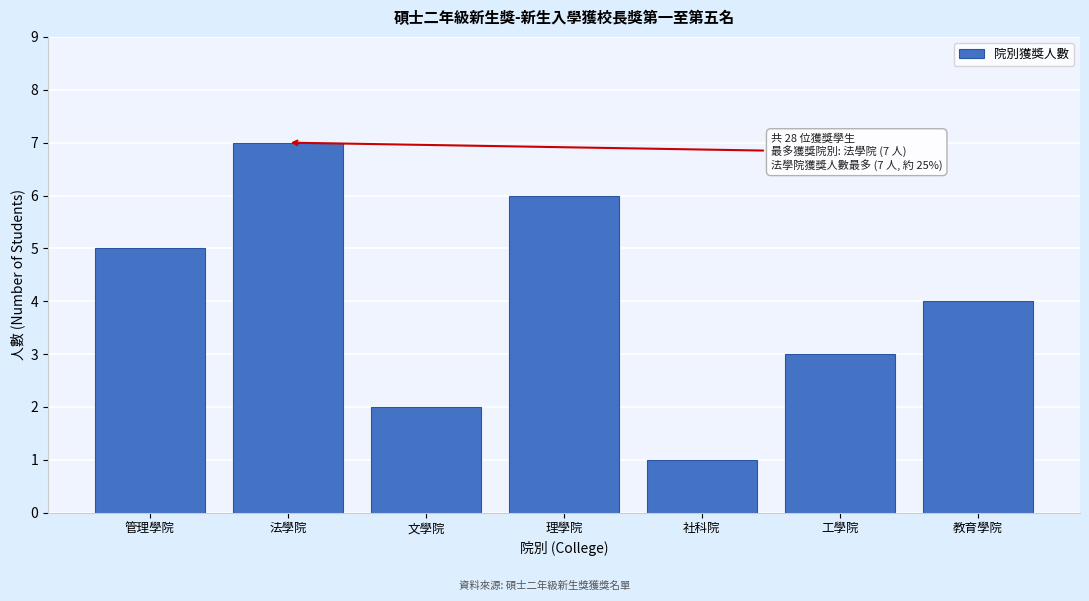

Reading left to right, extract all data points from this chart.

5	7	2	6	1	3	4